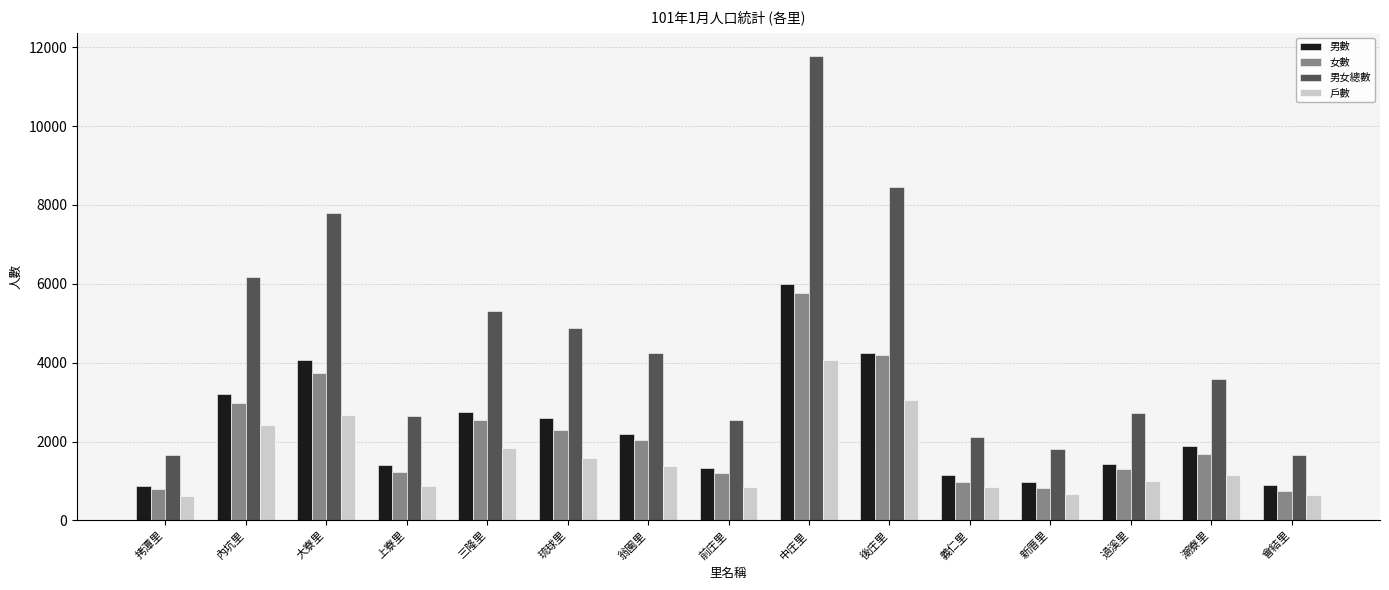

At which category is the sum across all series the highest?

中庄里